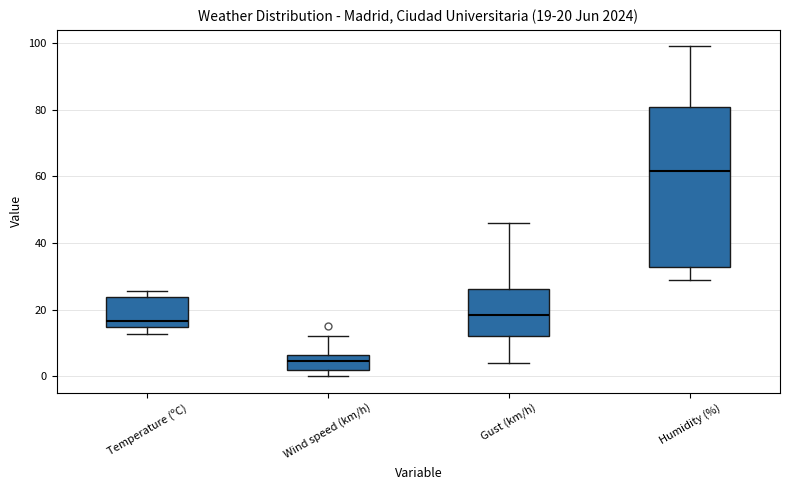

Which box has the highest median line?

Humidity (%)